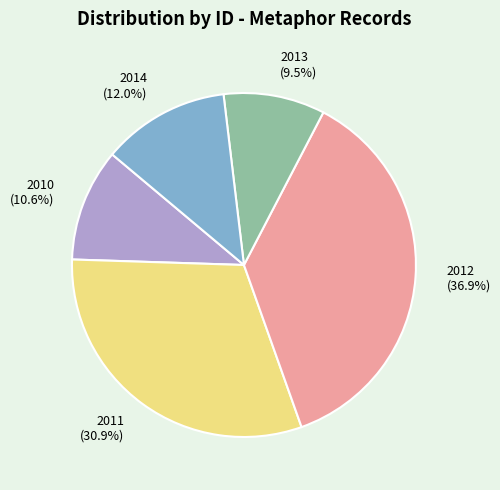

Which has a higher value, 2012 (36.9%) or 2013 (9.5%)?

2012 (36.9%)